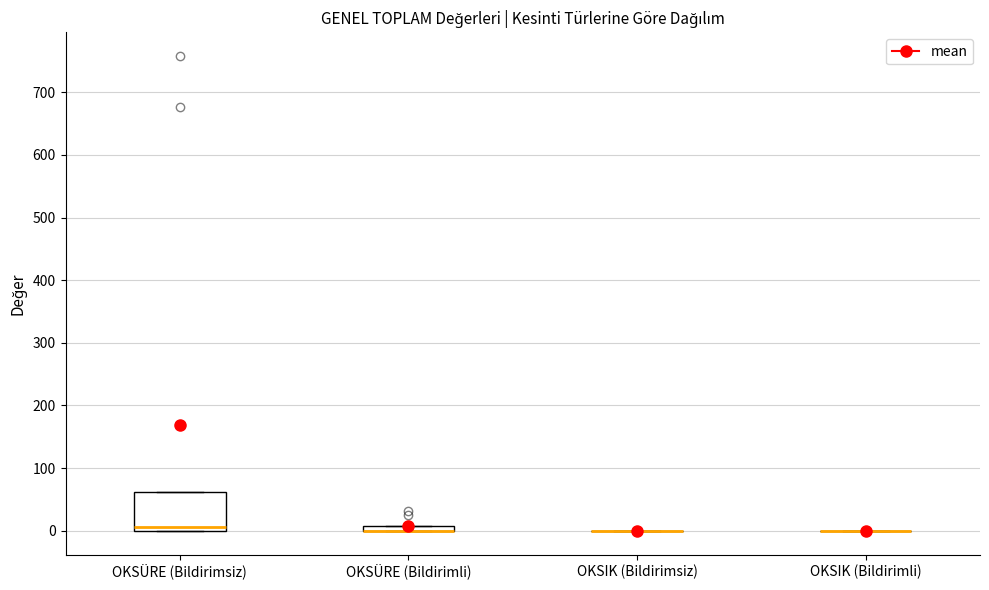

Comparing the boxes themselves (not the whiskers), which one is the tallest?

OKSÜRE (Bildirimsiz)